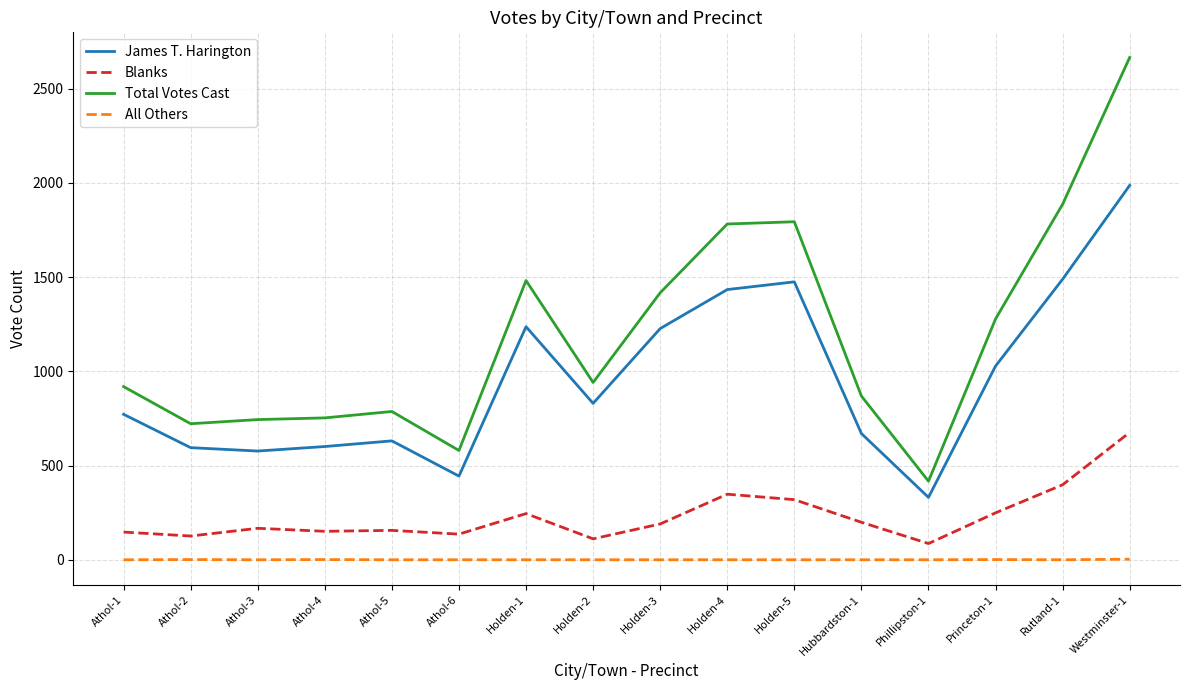

Is the value of James T. Harington at Athol-1 greater than the value of All Others at Holden-5?

Yes